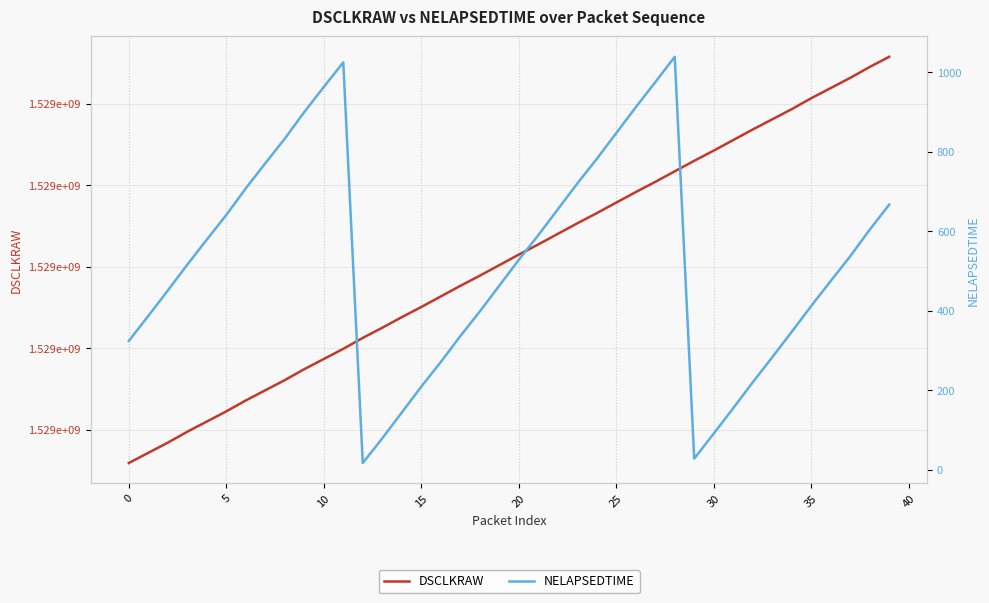

Does the chart have visible grid lines?

Yes